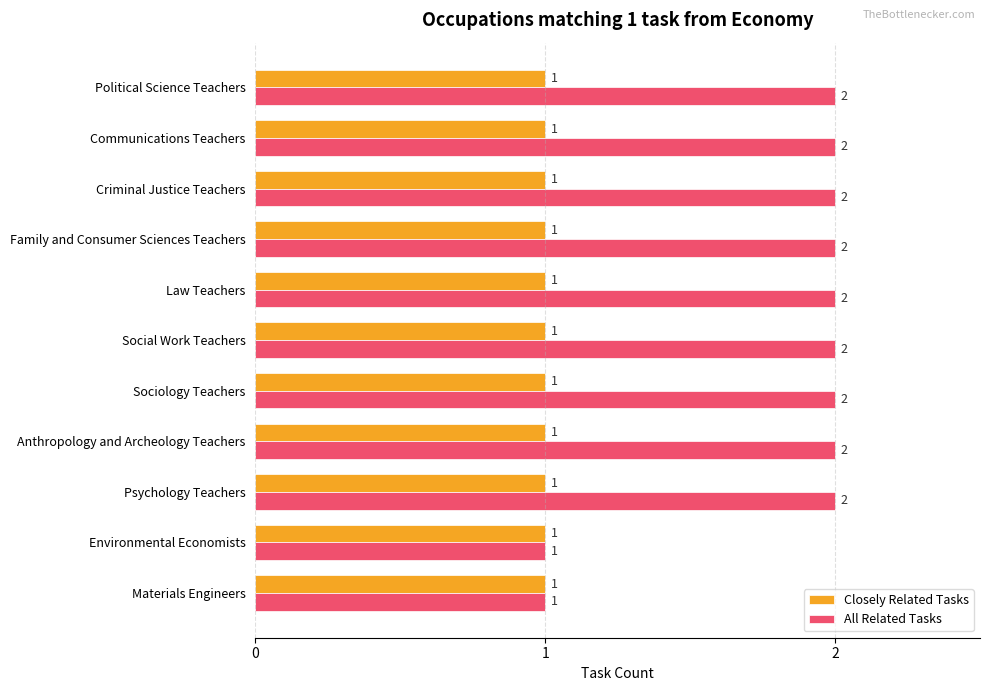

The value of Closely Related Tasks at Political Science Teachers is 1. True or false?

True